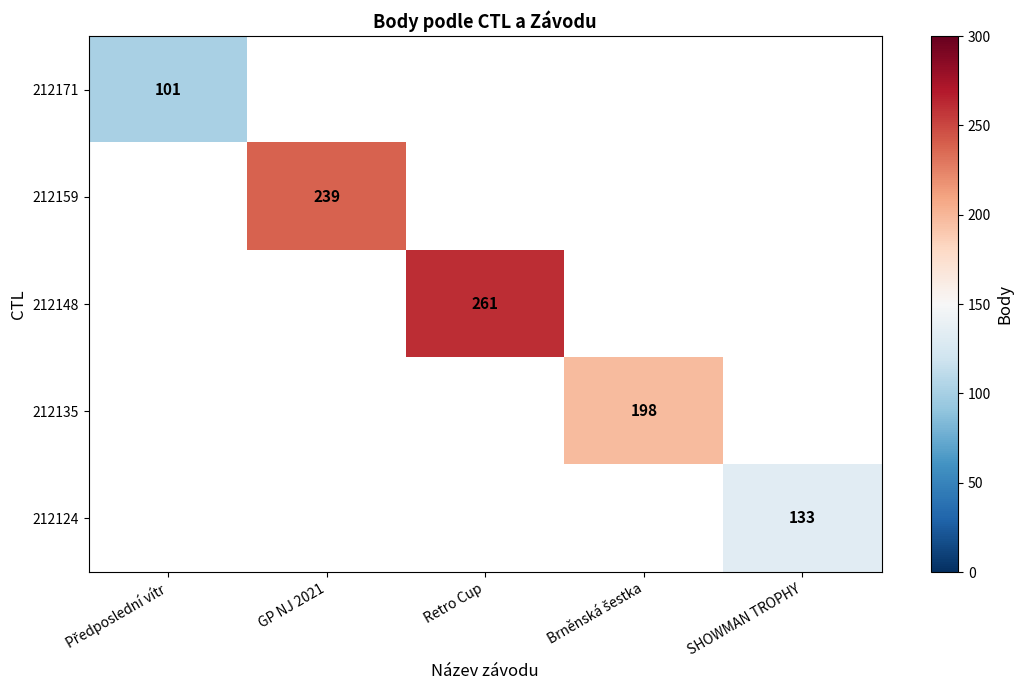

True or false: 212159 has a value of 239 at GP NJ 2021.

True